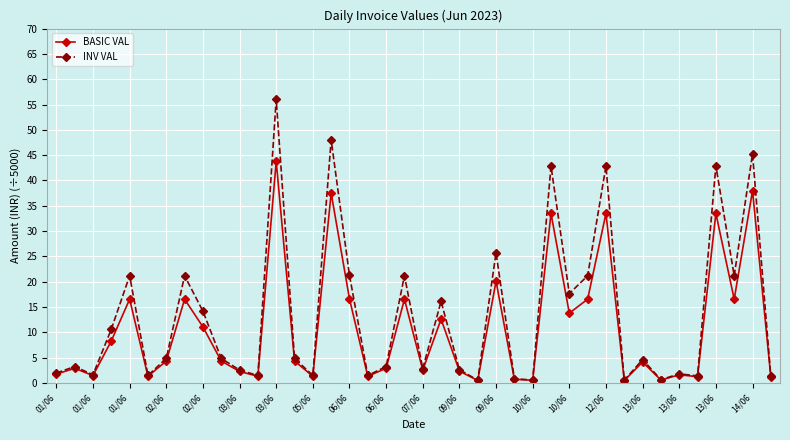

True or false: BASIC VAL has more than 1 points higher than both neighbors.

True